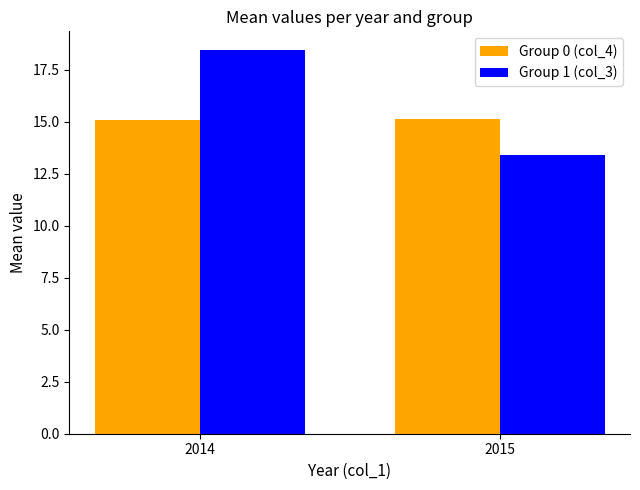

Which category has the lowest value in the Group 1 (col_3) series?

2015